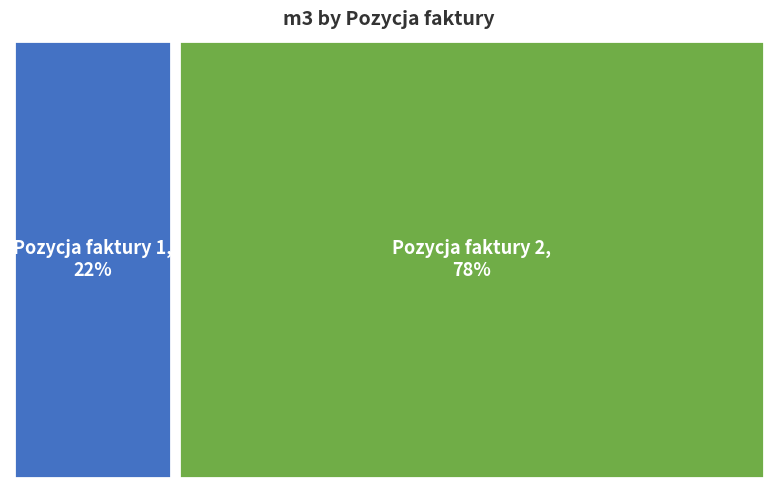

To the nearest percent, what portion does Pozycja faktury 1 represent?

22%